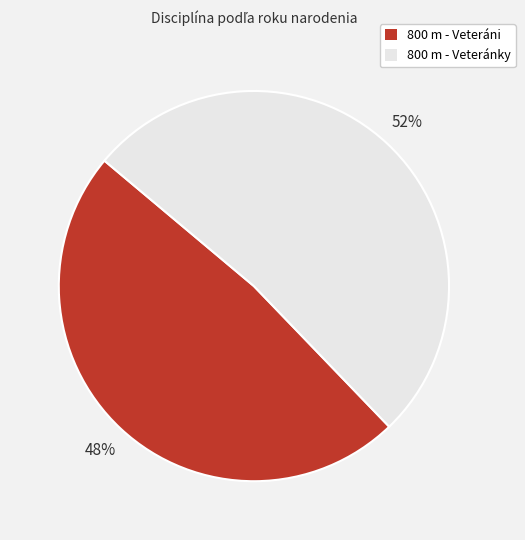

Approximately how many times larger is the value at 800 m - Veteráni compared to 800 m - Veteránky?

0.9